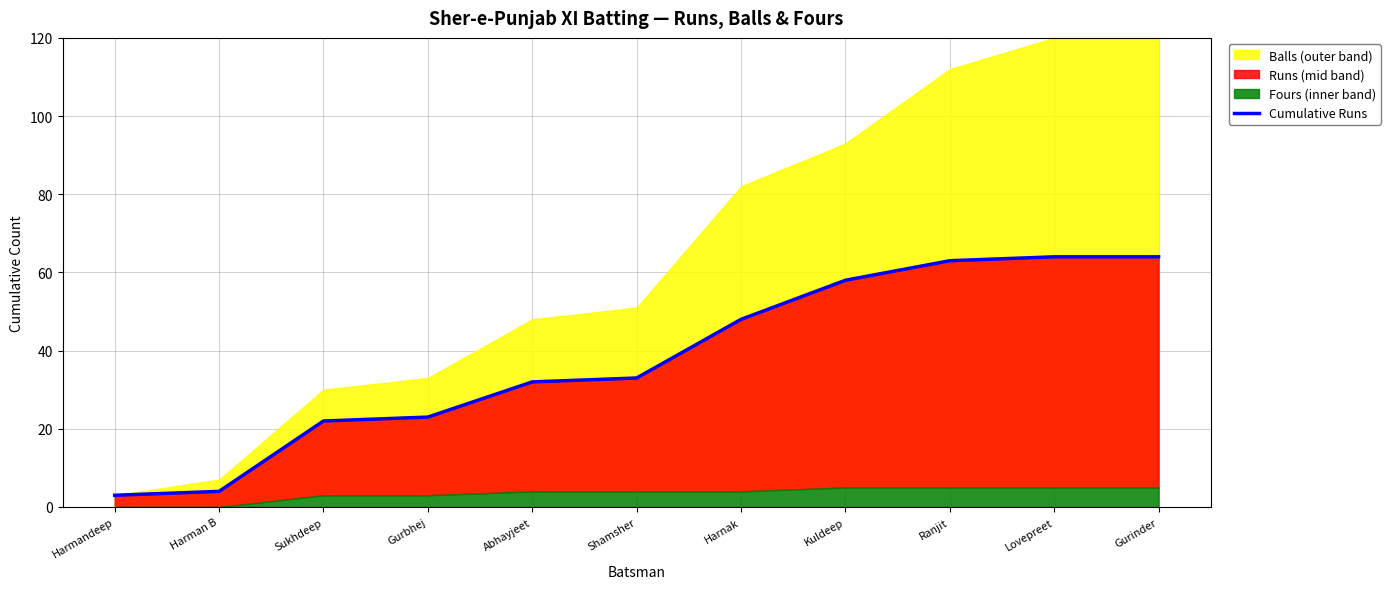

At which label is the value closest to 33?

Shamsher